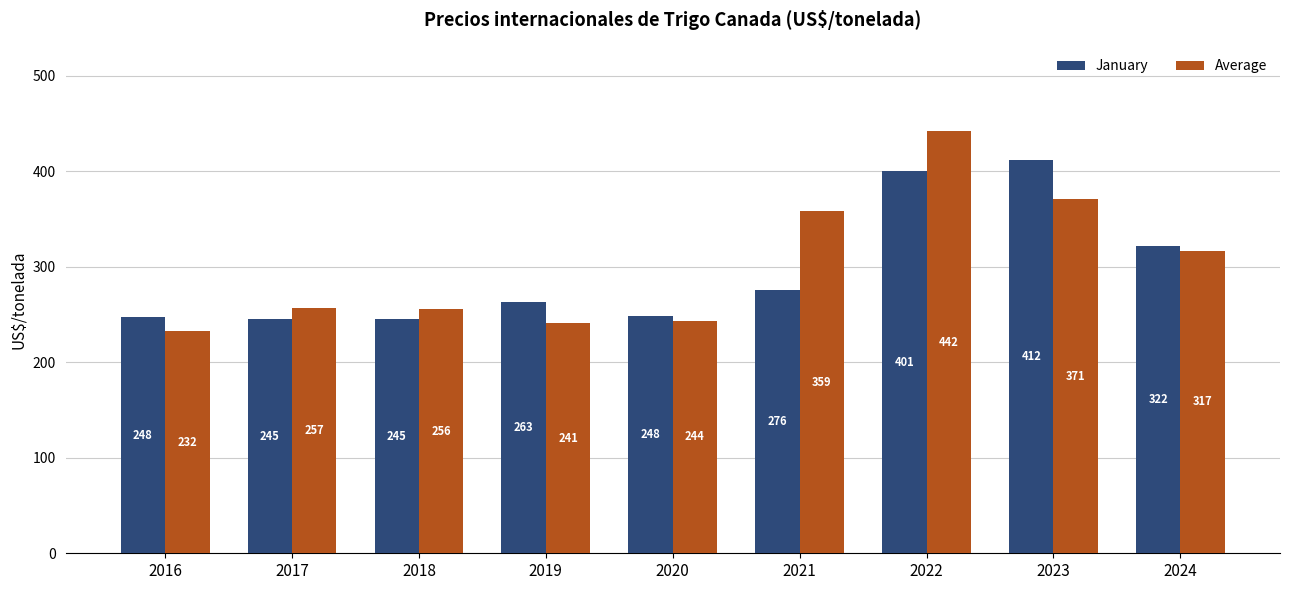

Which series has the largest total across all categories?

Average